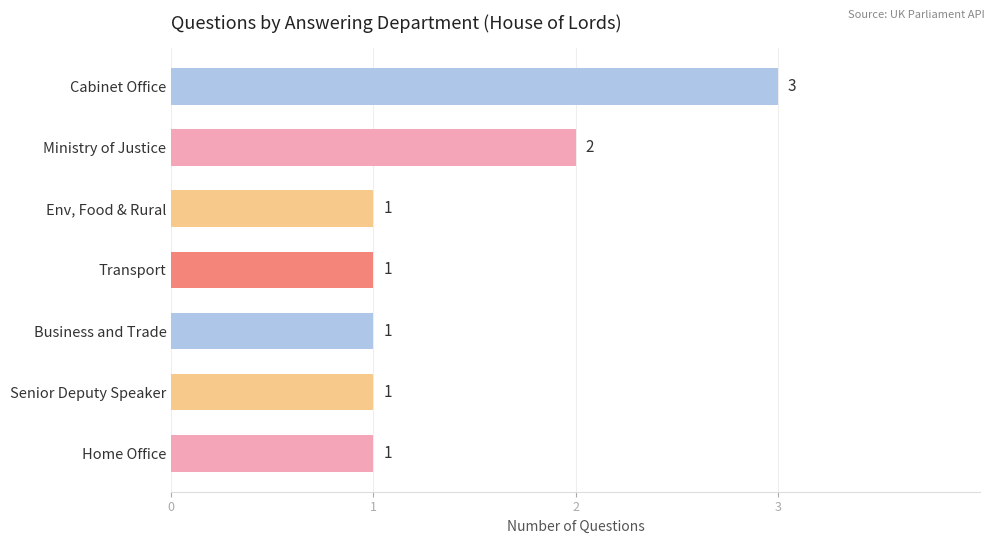

What is the ratio of the value at Transport to the value at Senior Deputy Speaker?

1.0